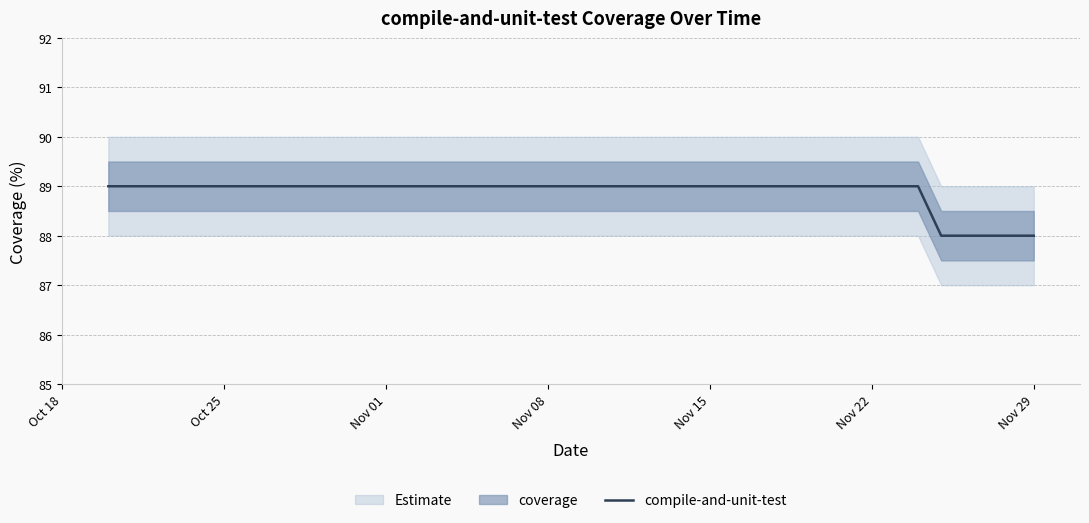

What is the maximum value shown in the chart?

89